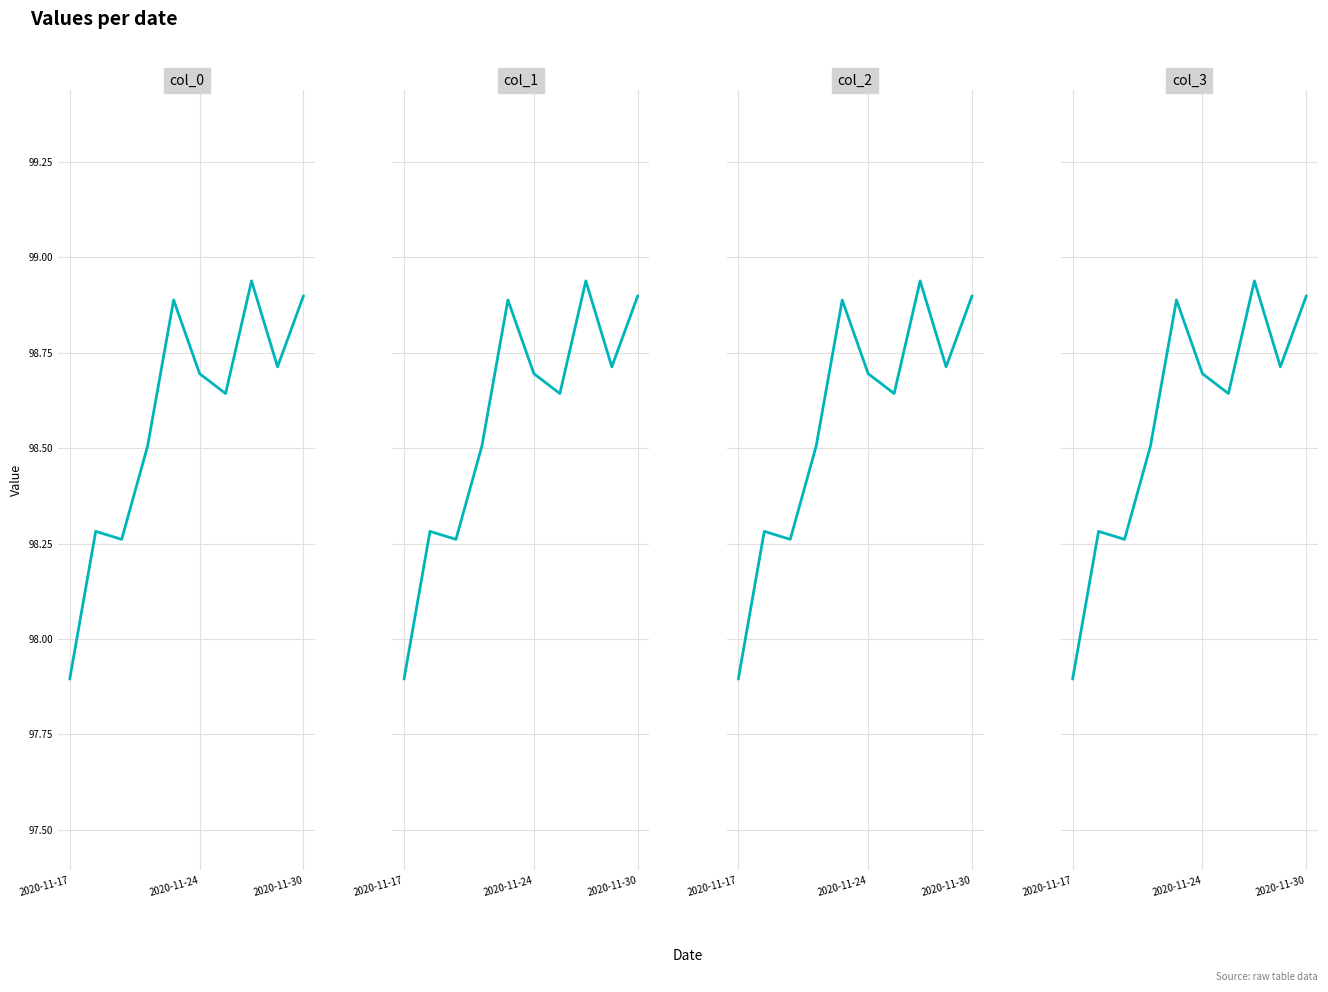

Which series has the largest range (max minus min)?

col_0